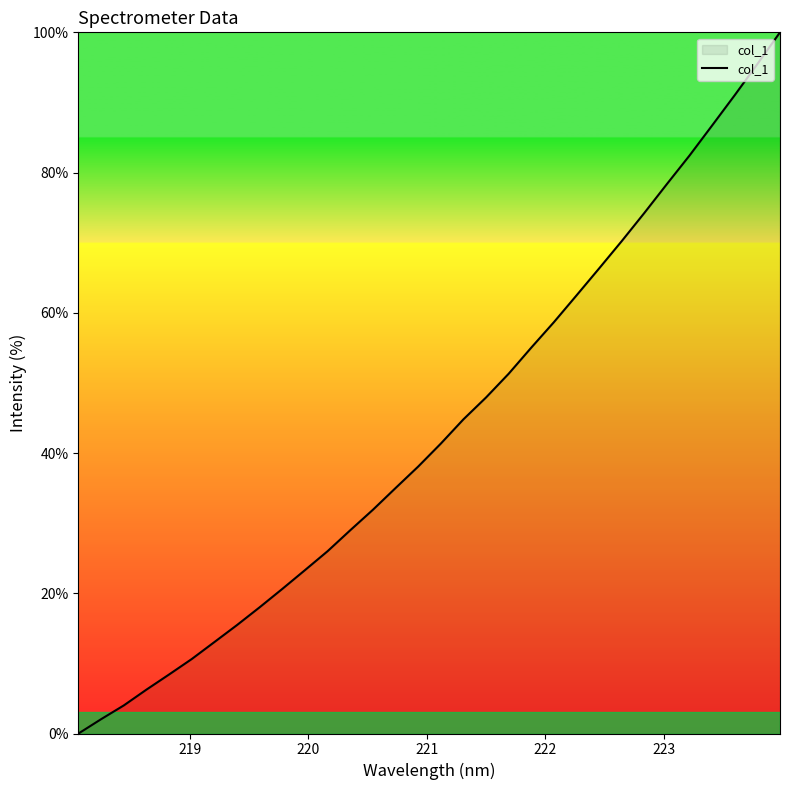

What is the difference between the maximum and minimum values?

100.0